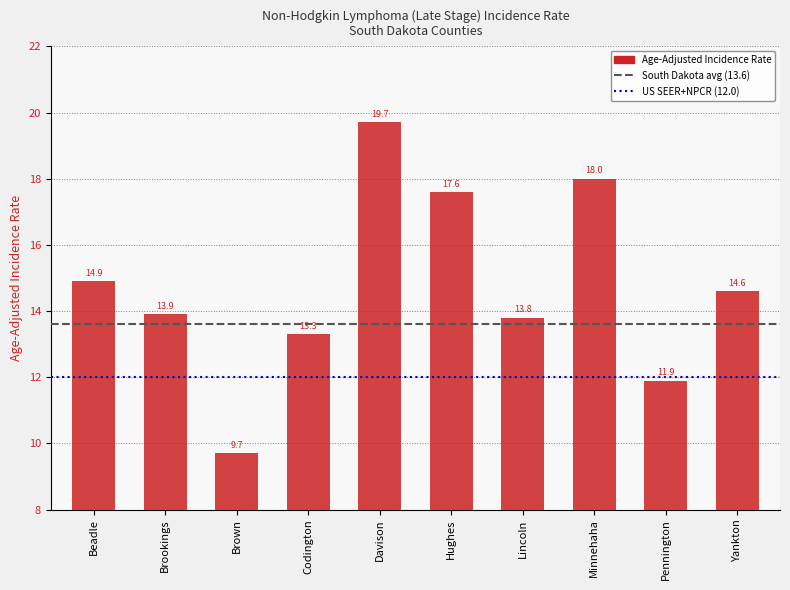

List the labels in order of value, largest first.

Davison, Minnehaha, Hughes, Beadle, Yankton, Brookings, Lincoln, Codington, Pennington, Brown